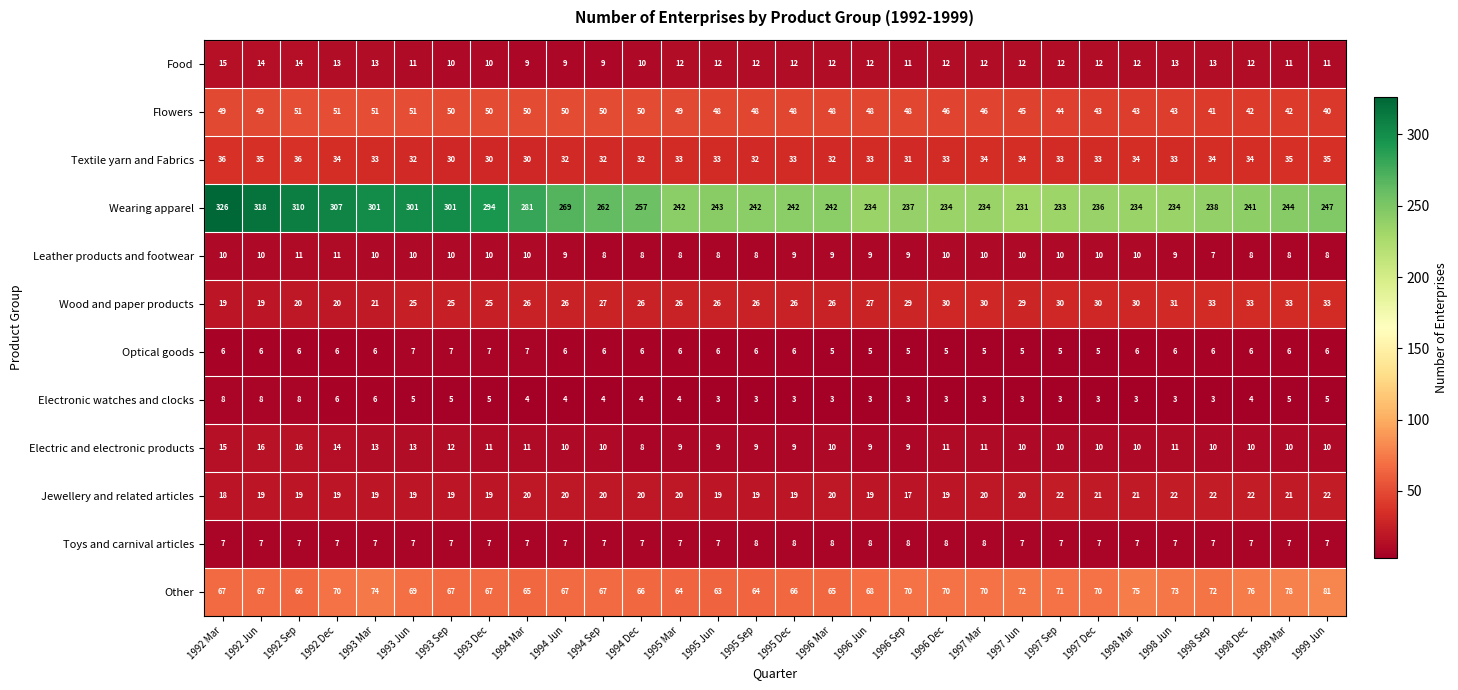

How many values in the Textile yarn and Fabrics series are below 33?

10